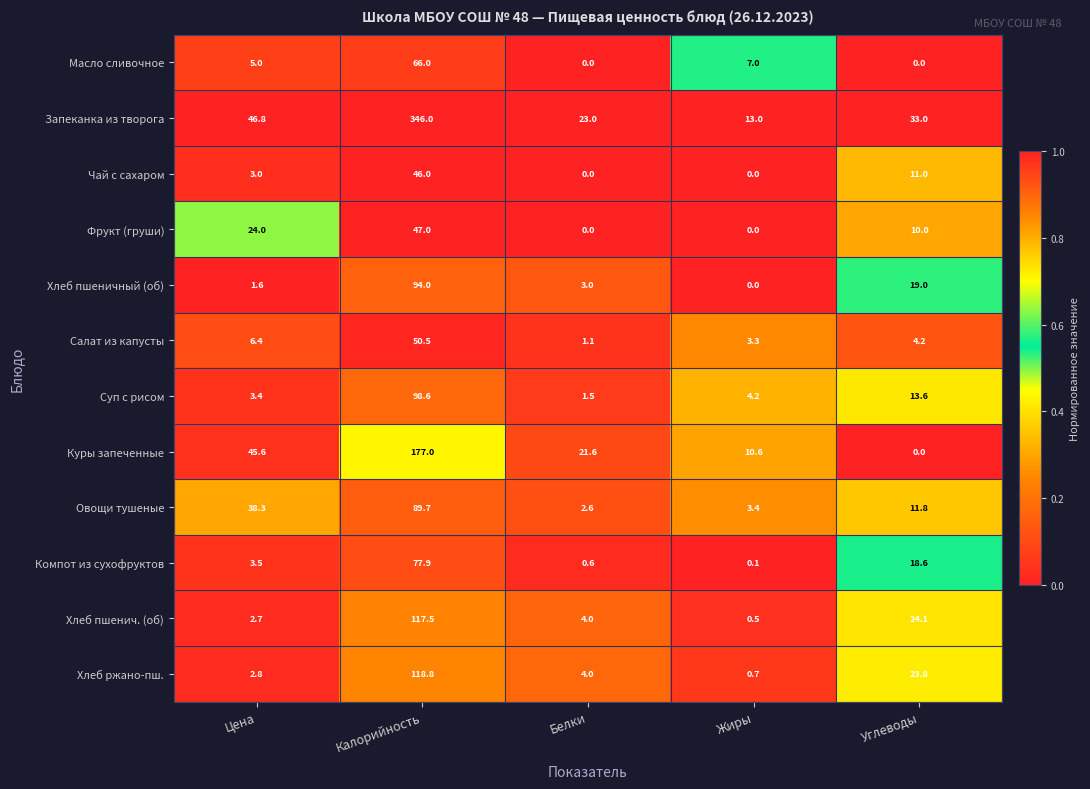

List the labels in order of Куры запеченные value, smallest first.

Углеводы, Жиры, Белки, Цена, Калорийность